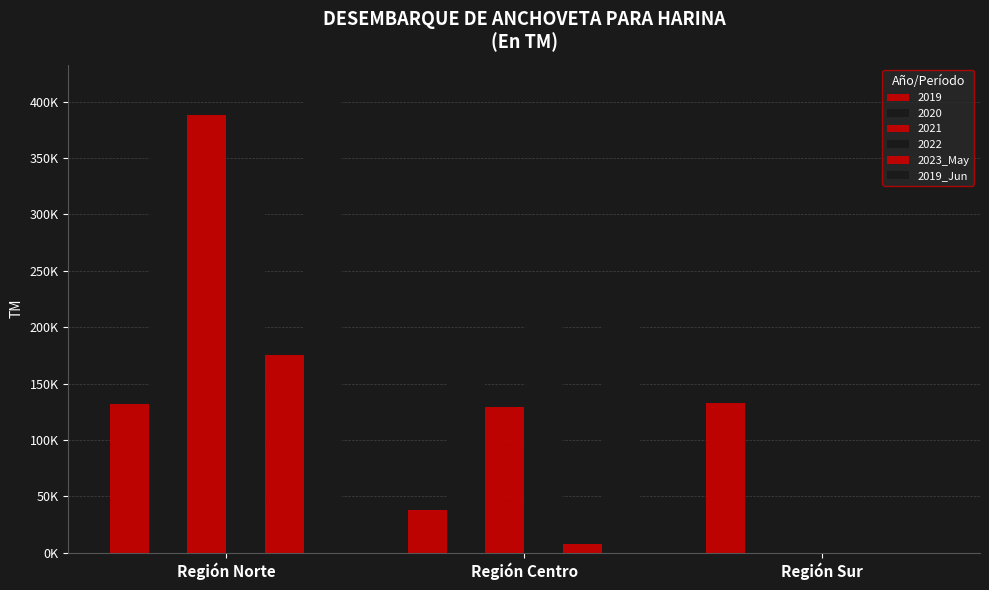

Are the bars horizontal?

No